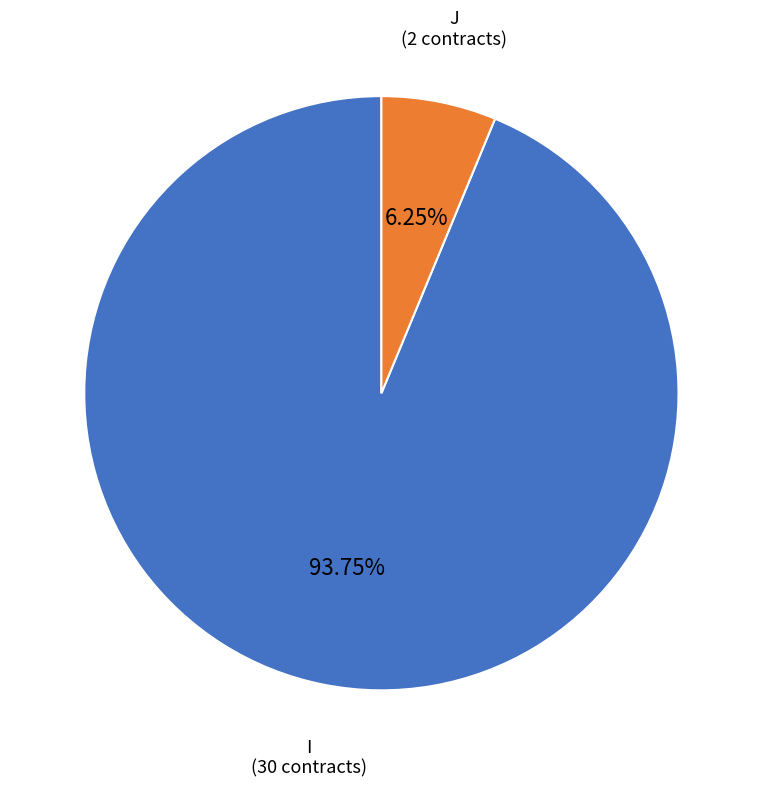

What is the smallest slice in the pie chart?

J